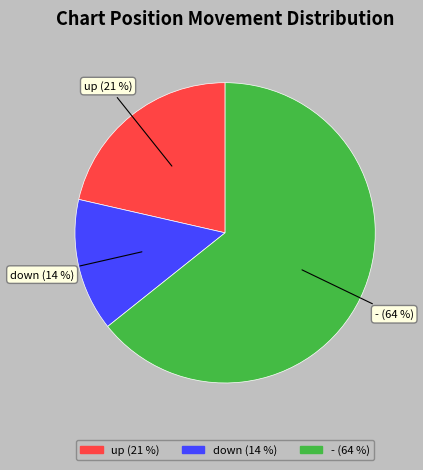

To the nearest percent, what is the combined percentage of - and up?

86%